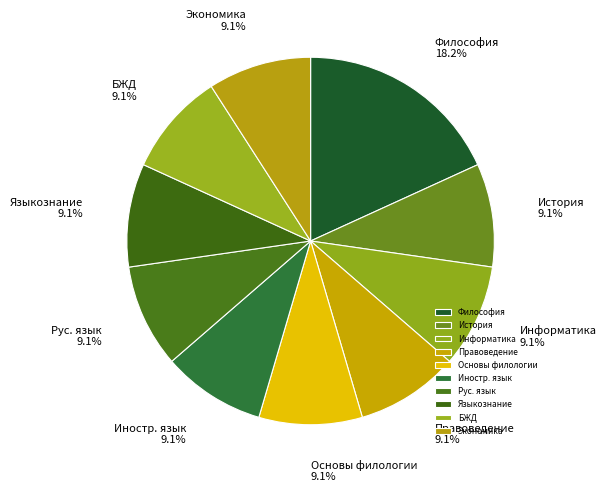

Is it true that Философия is 18% of the pie?

True